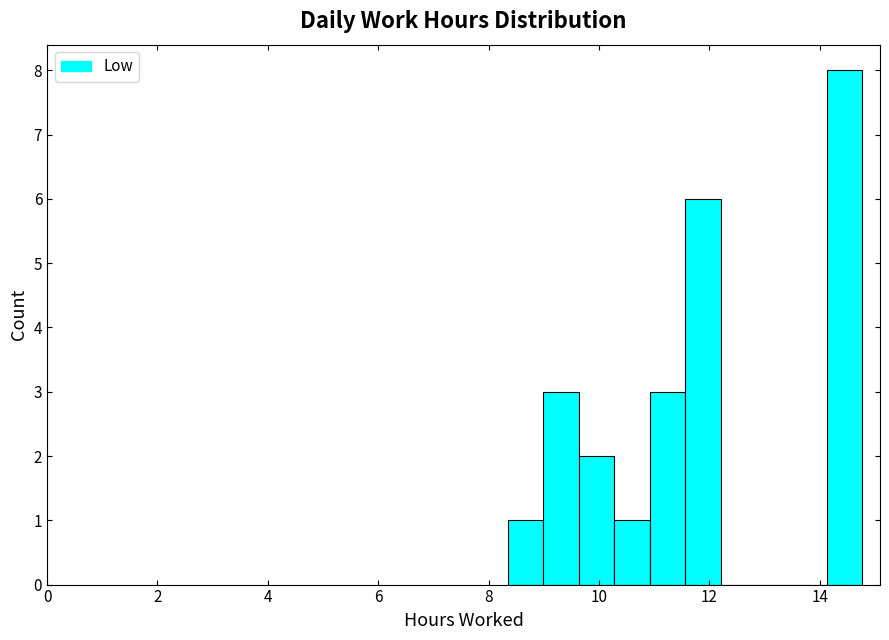

Around what value on the x-axis is the tallest bar? Give the approximate position of its centre, as read against the axis.

14.4